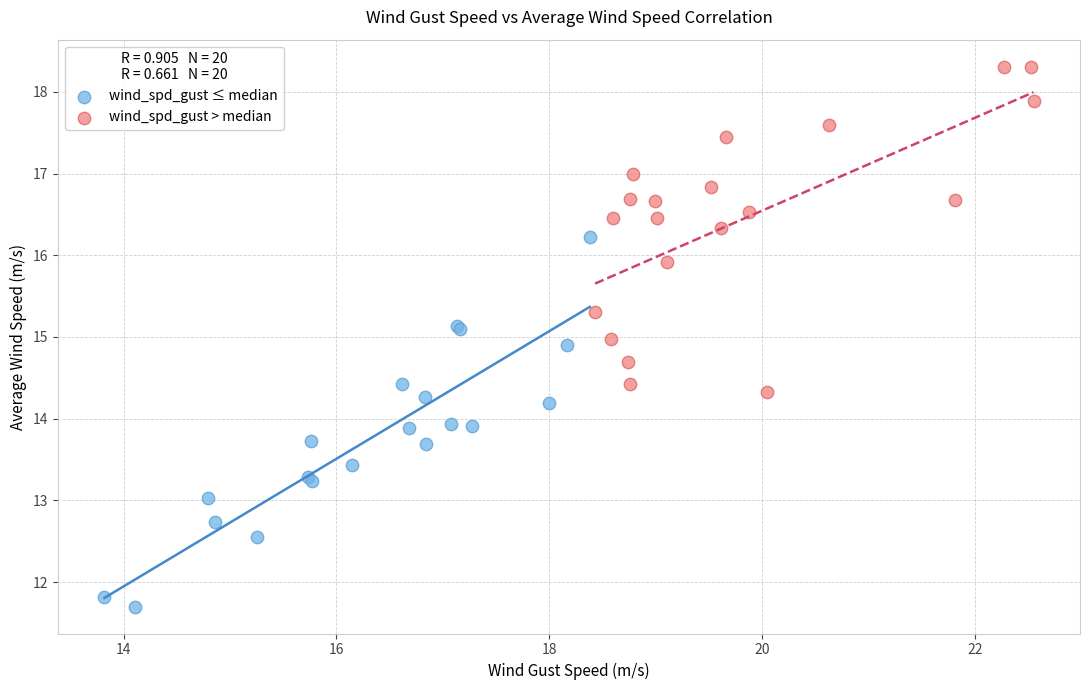

Which series reaches the maximum Y coordinate?

wind_spd_gust > median